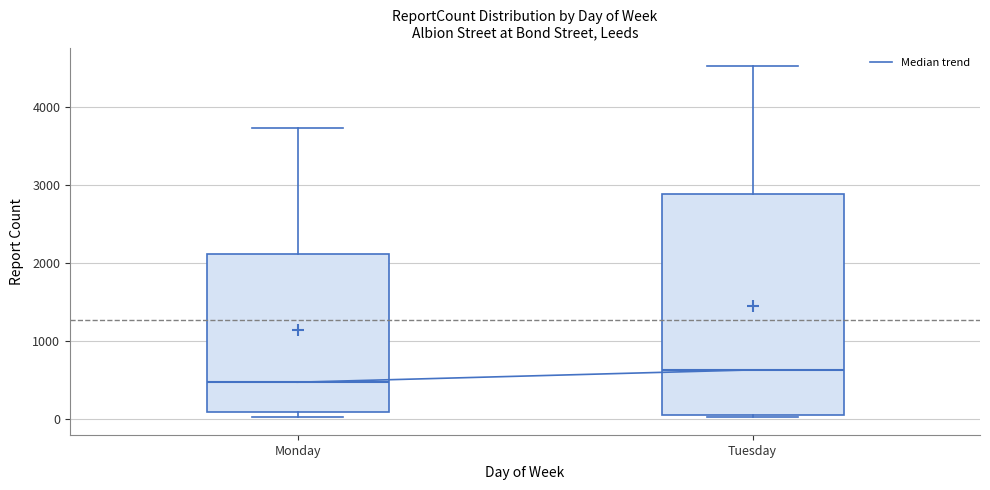

Which box is the tallest, from its lower edge to its upper edge?

Tuesday